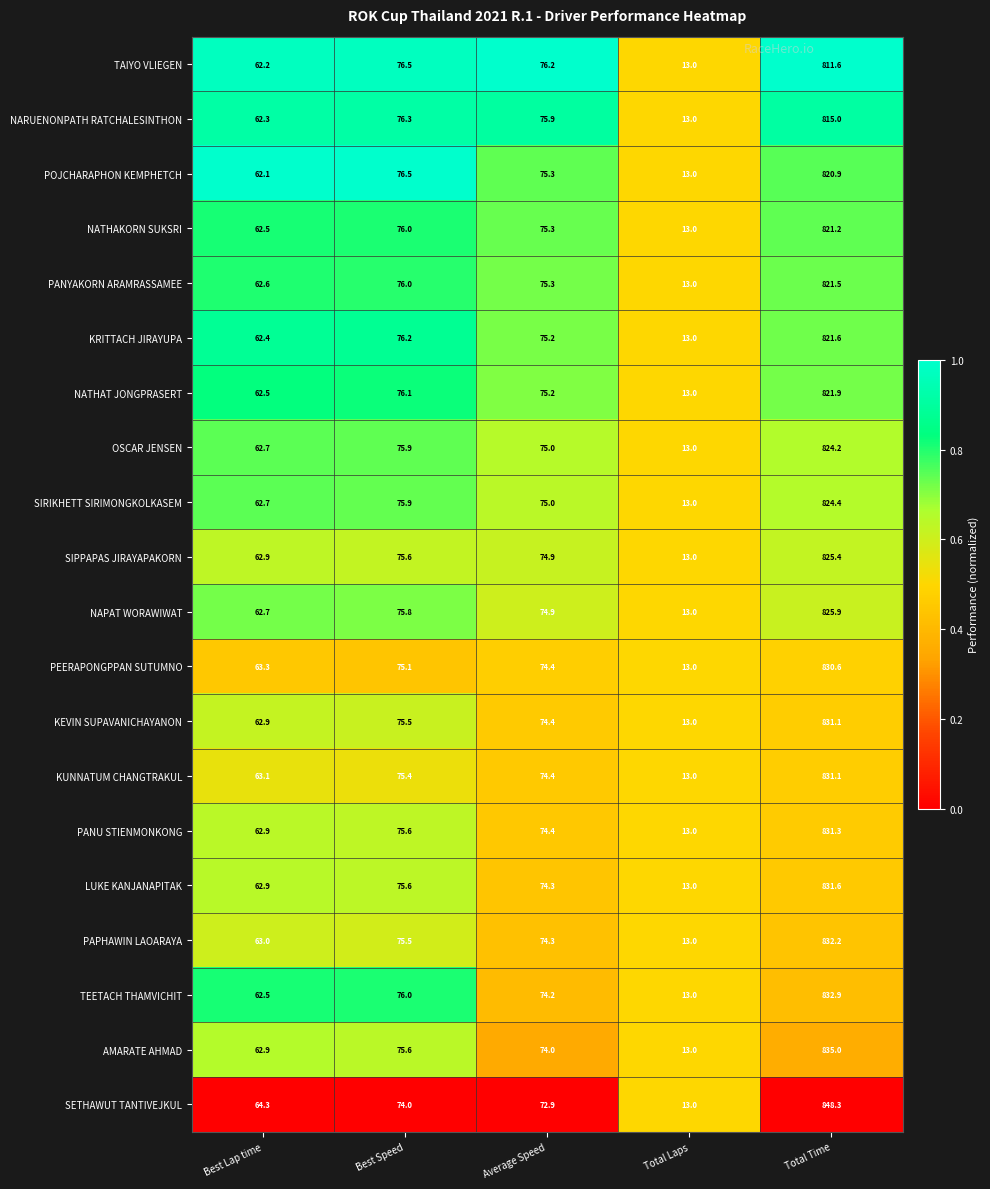

Which series has the largest range (max minus min)?

SETHAWUT TANTIVEJKUL